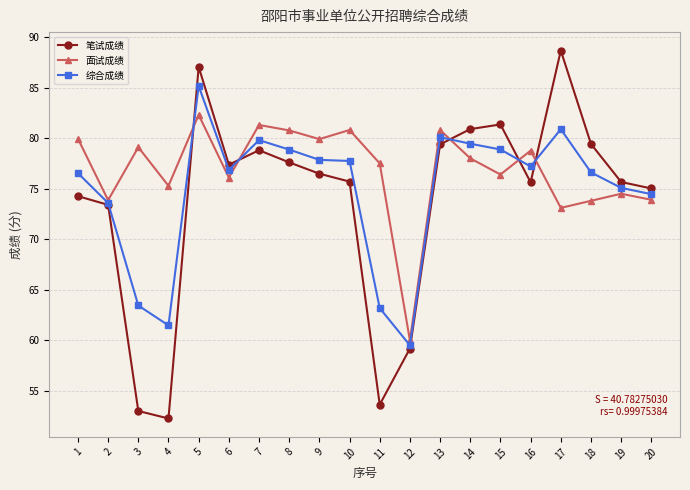

What is the minimum value shown in the chart?

52.3